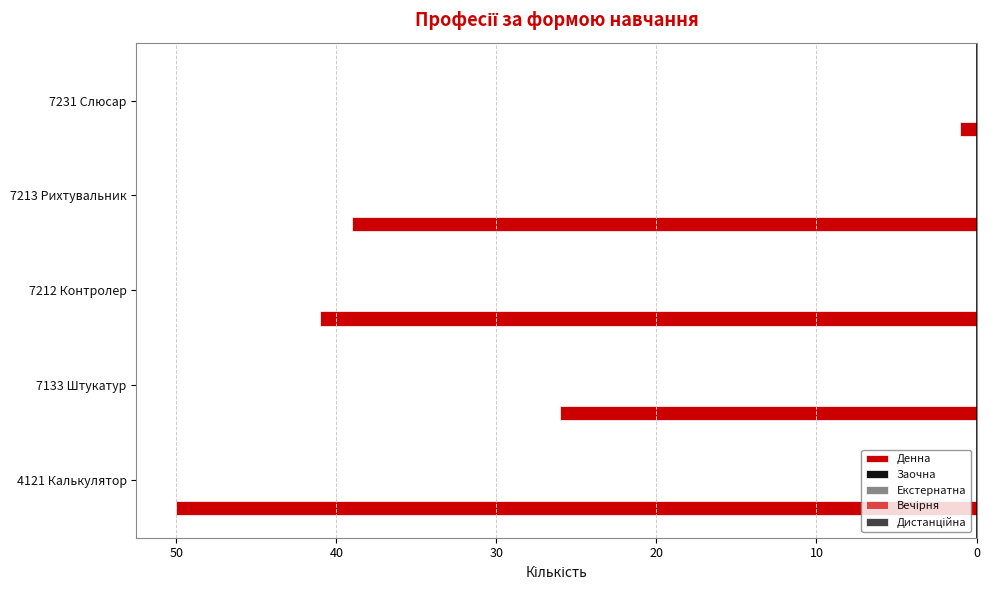

Does the chart contain any negative values?

Yes